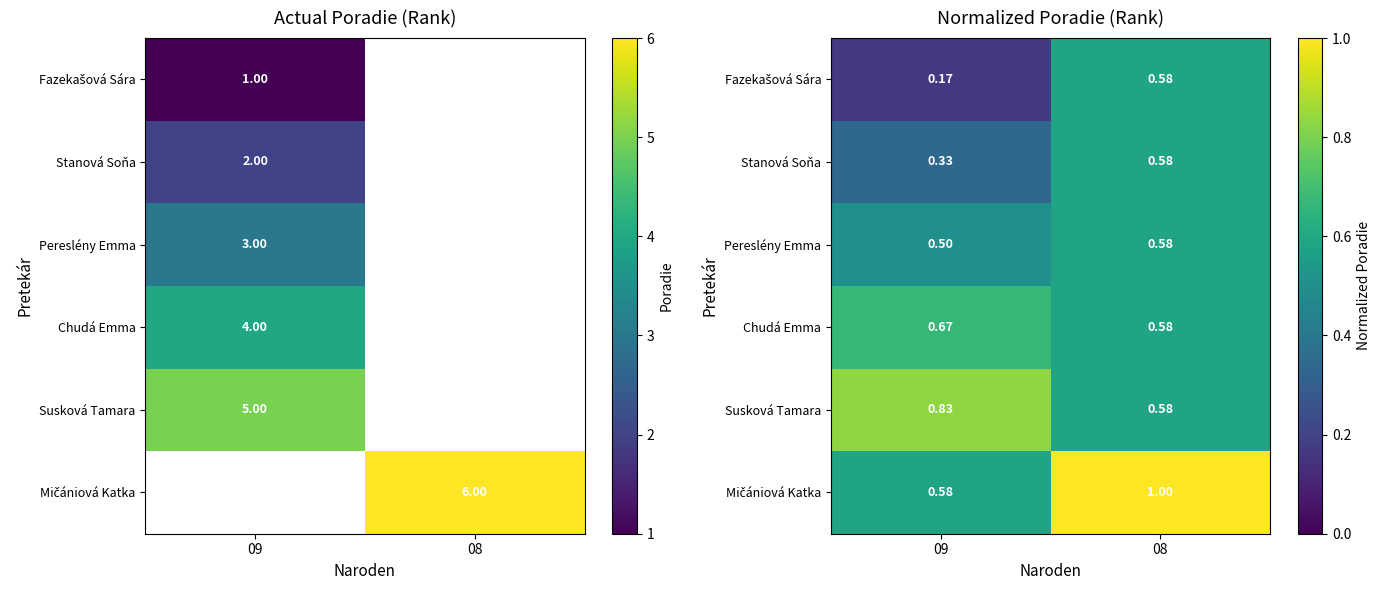

How many Mičániová Katka values are between 0 and 1?

2